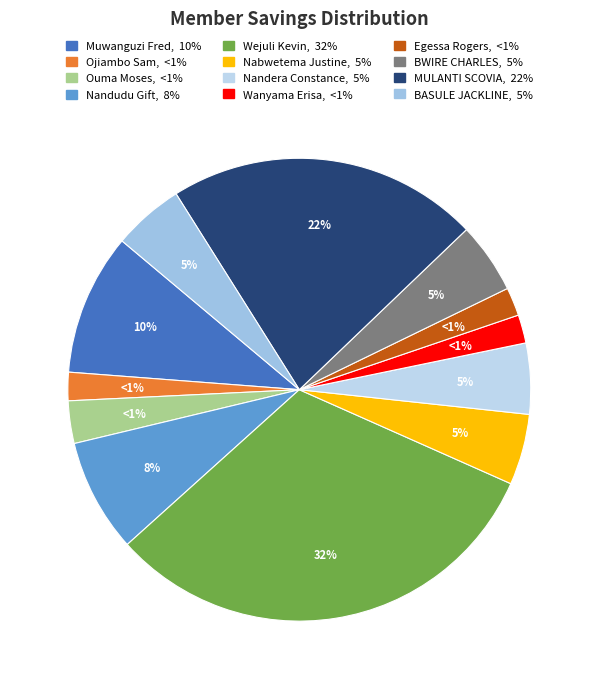

How many segments does this pie chart have?

12